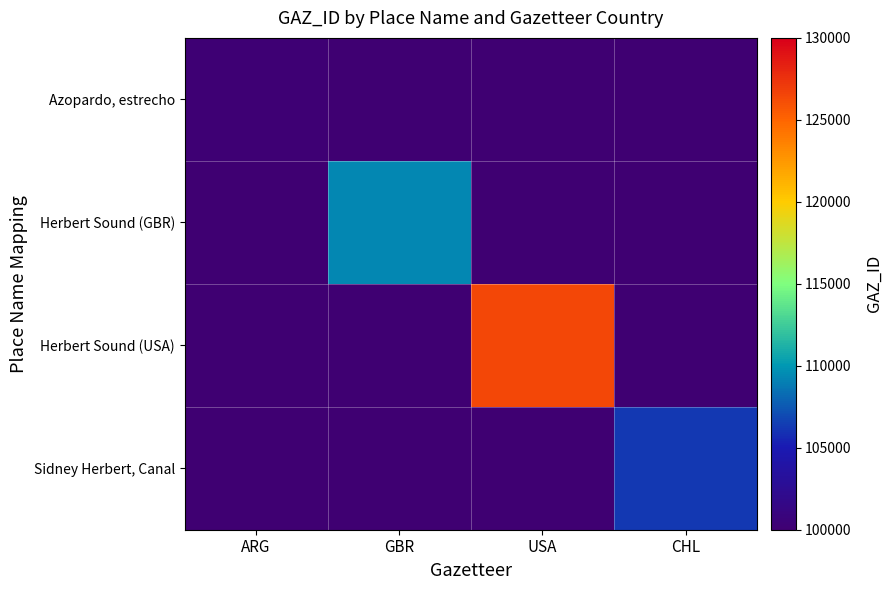

How many series are shown in this chart?

4